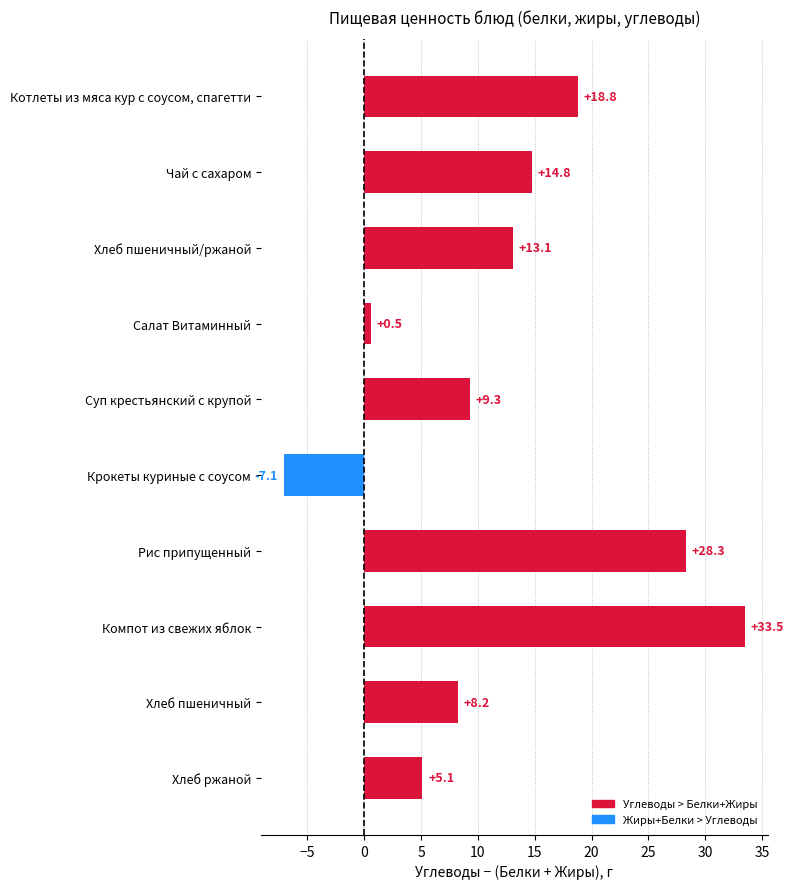

At which category does the chart reach its peak across all series?

Компот из свежих яблок